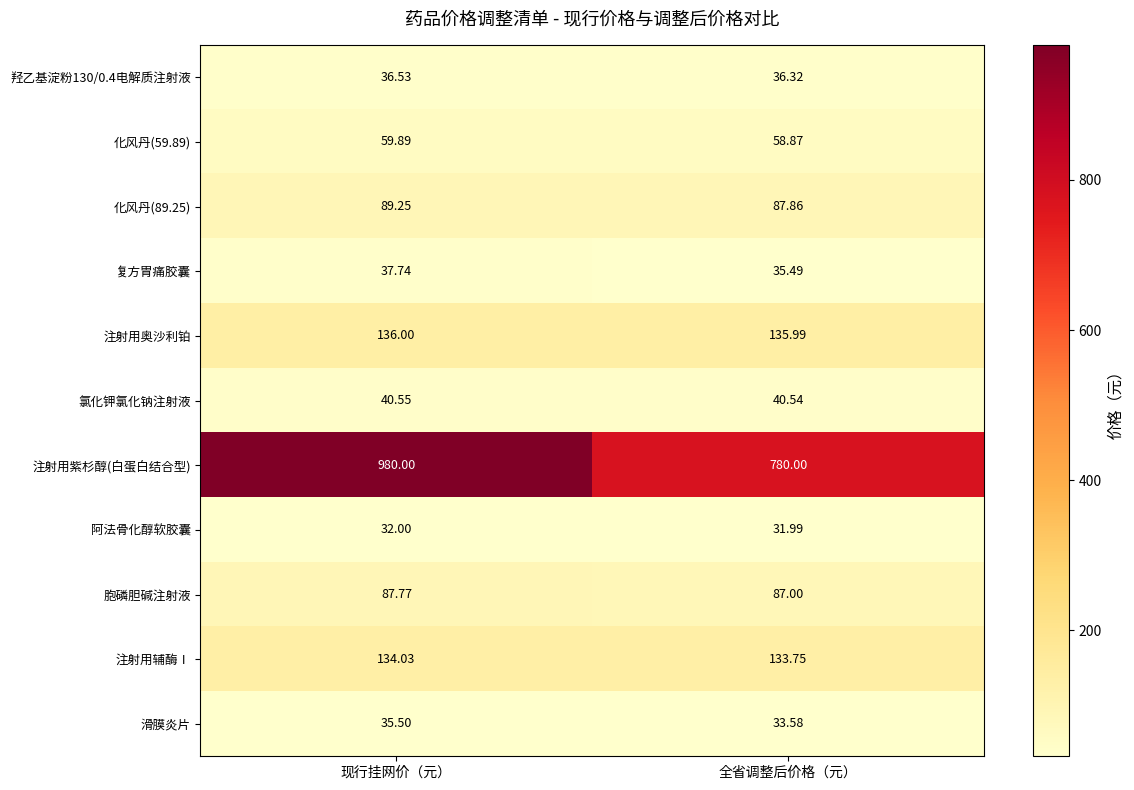

Which category has the highest value across all series?

现行挂网价（元）